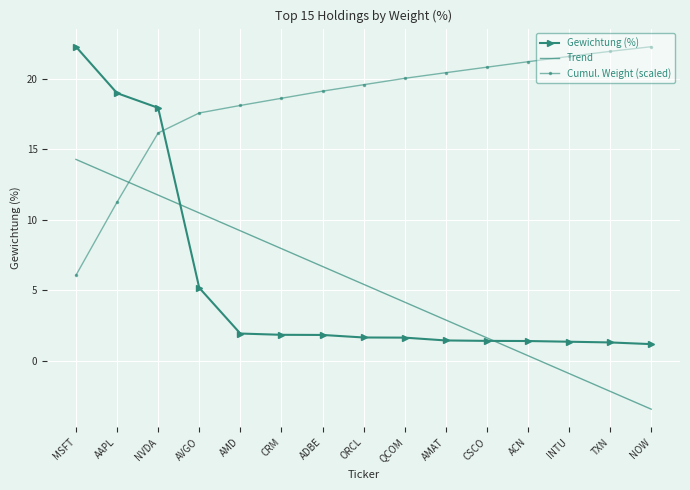

Rank the series at TXN from lowest to highest value.

Trend, Gewichtung (%), Cumul. Weight (scaled)